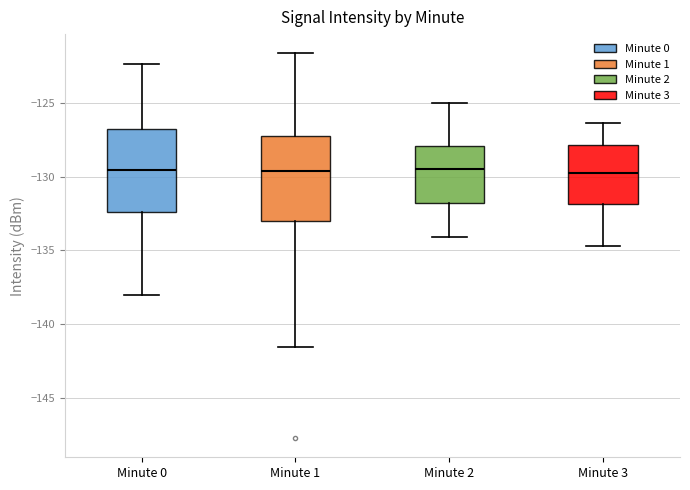

Reading left to right, transcribe this box plot: for each box, give where its median line is, the range the box spans, and where its two whiskers end, as read against the y-axis. The values are not printed on the chart, so give them approximately, as read against the axis.

Minute 0: median -129.5, box -132.5 to -127.0, whiskers -138.0 to -122.5
Minute 1: median -129.5, box -133.0 to -127.5, whiskers -141.5 to -121.5
Minute 2: median -129.5, box -132.0 to -128.0, whiskers -134.0 to -125.0
Minute 3: median -129.5, box -132.0 to -128.0, whiskers -134.5 to -126.5